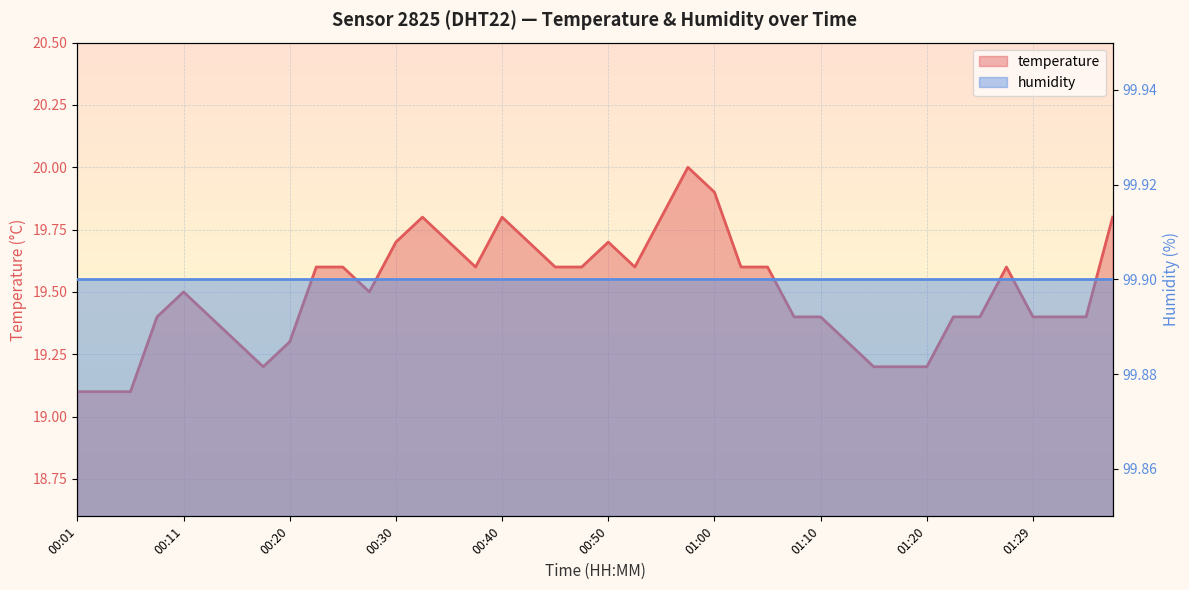

What is the minimum value shown in the chart?

19.1